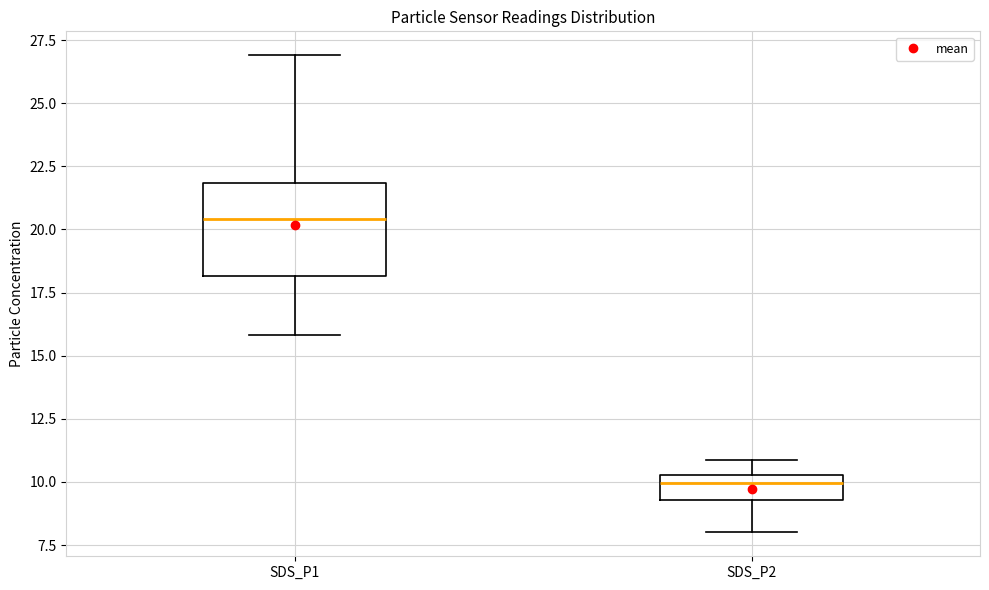

Comparing the boxes themselves (not the whiskers), which one is the tallest?

SDS_P1